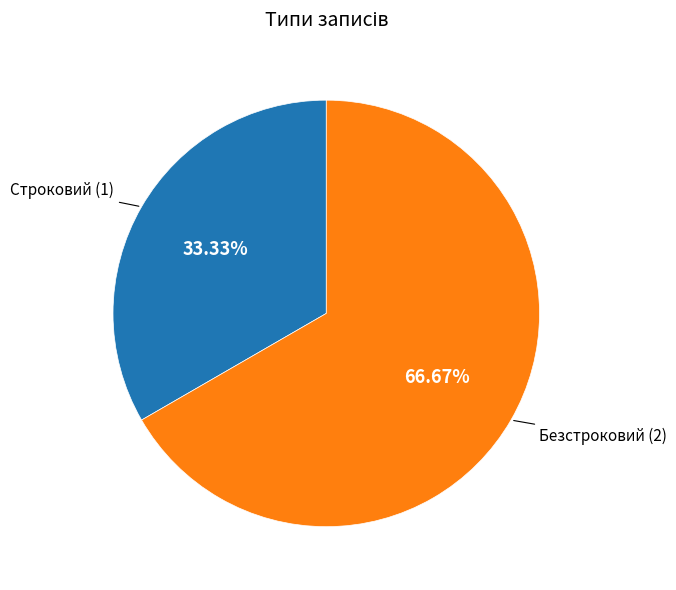

To the nearest percent, what portion does Строковий represent?

33%